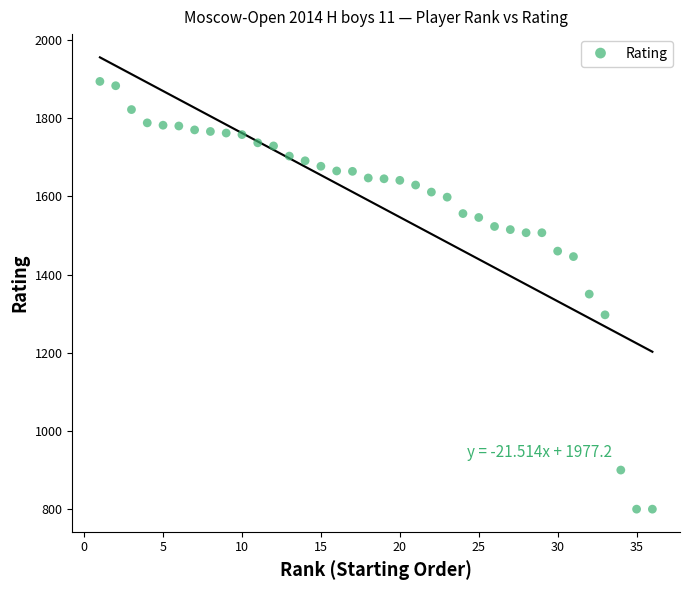

What is the range of Y values (max minus min)?

1094